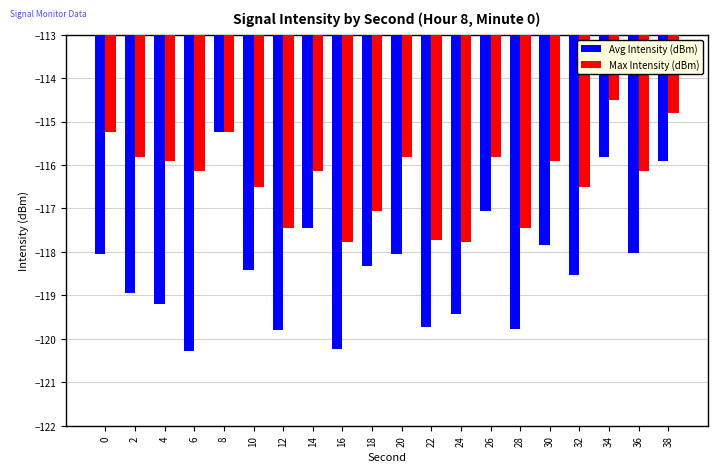

Which series has the largest total across all categories?

Max Intensity (dBm)